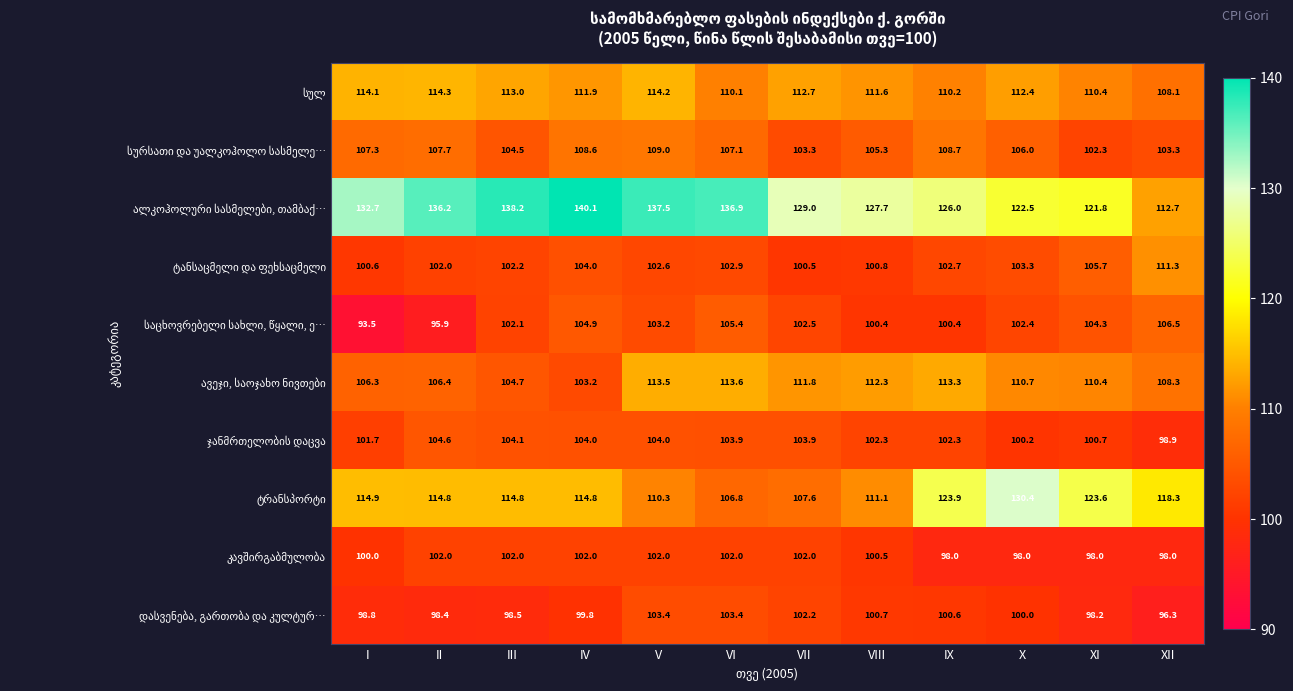

At how many categories does at least one series exceed 100?

12